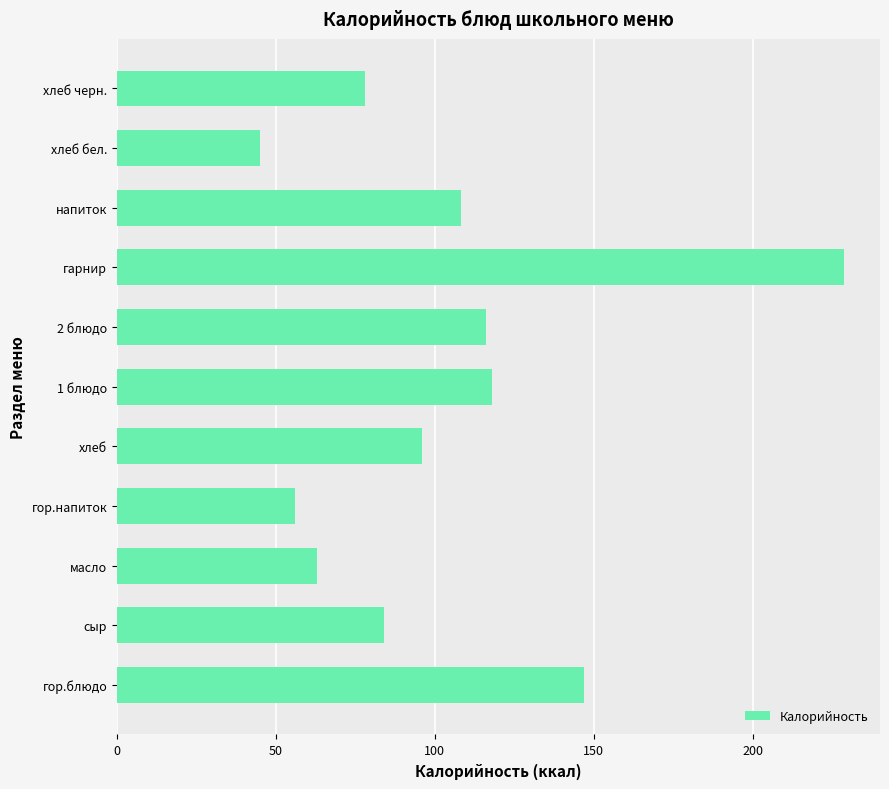

Are the bars grouped side by side (vs. stacked)?

No